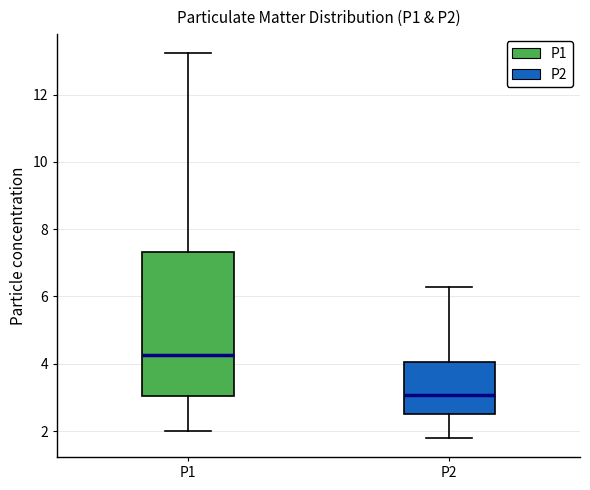

Which box is the tallest, from its lower edge to its upper edge?

P1